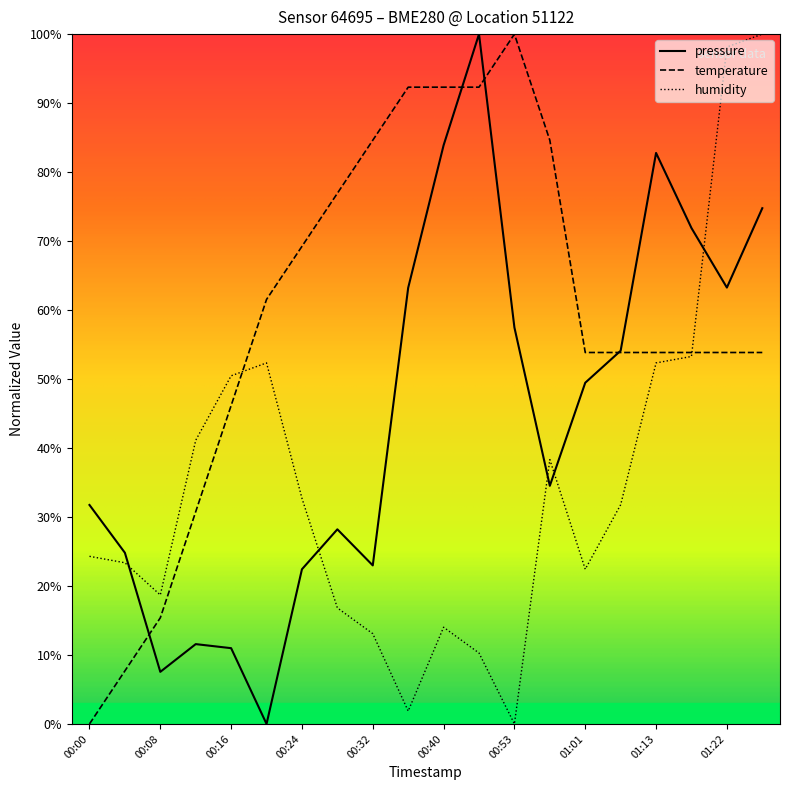

What is the highest value of the temperature series?

100.0